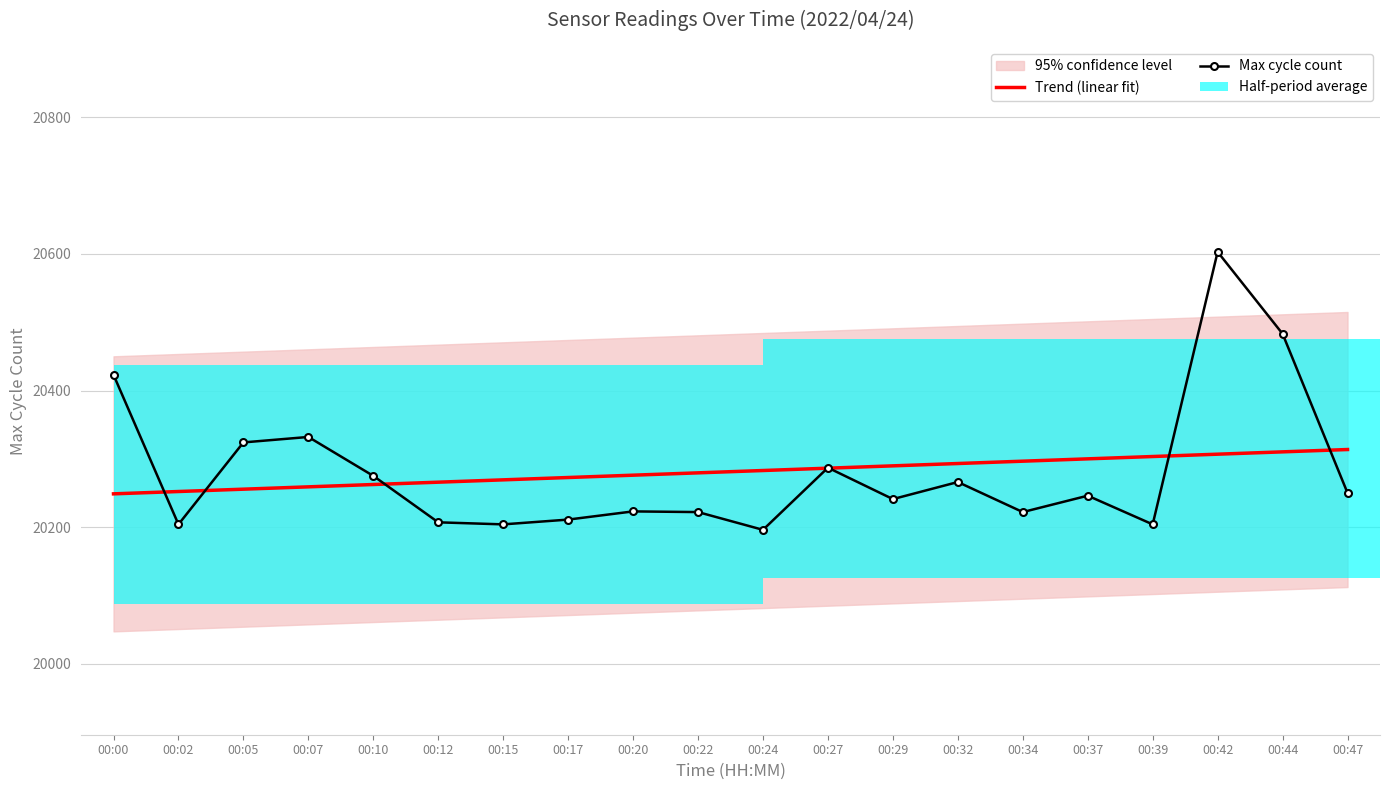

What is the difference between the second highest and second lowest values in the Max cycle count series?

279.0